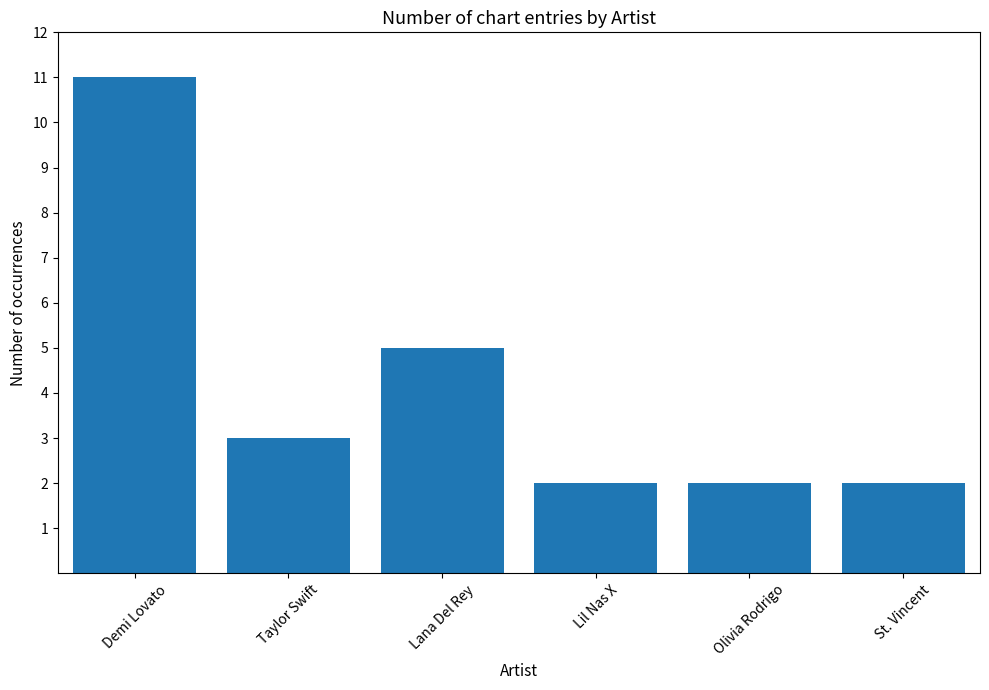

What is the label of the 4th bar from the left?

Lil Nas X